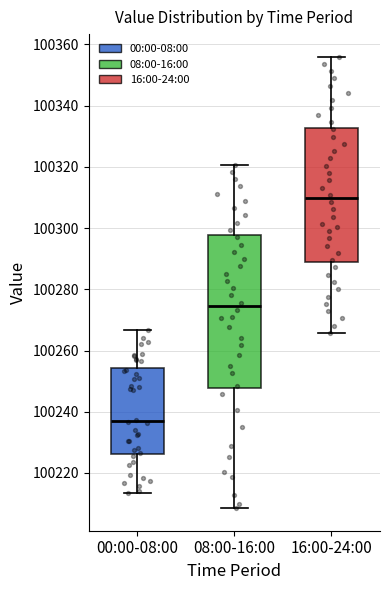

Where is the lower edge of the box for 16:00-24:00 on the y-axis? The values are not printed on the chart, so give them approximately, as read against the axis.

100288